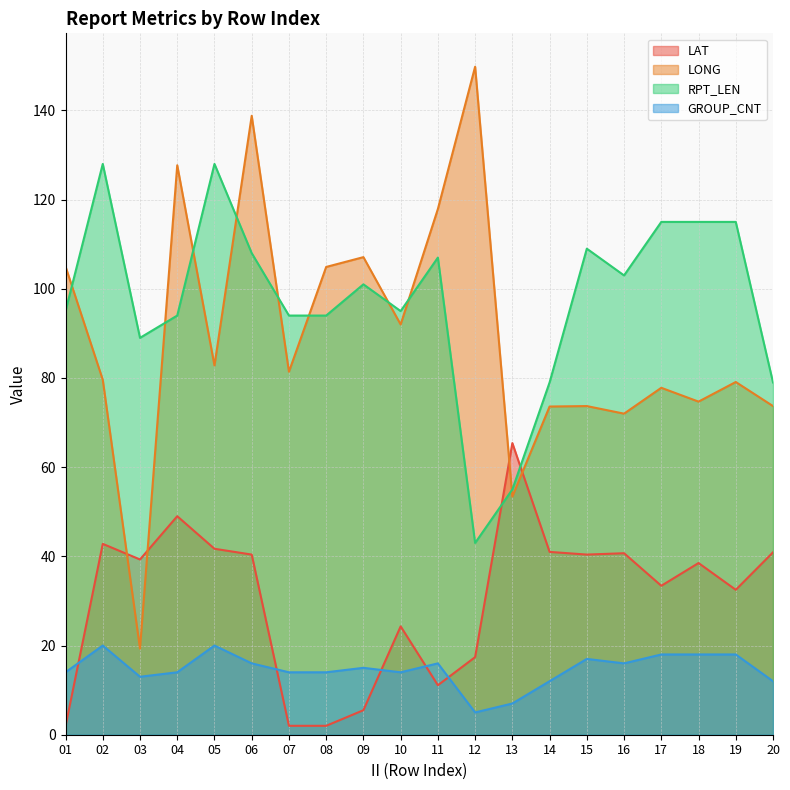

At which category does LAT reach its first local valley?

03